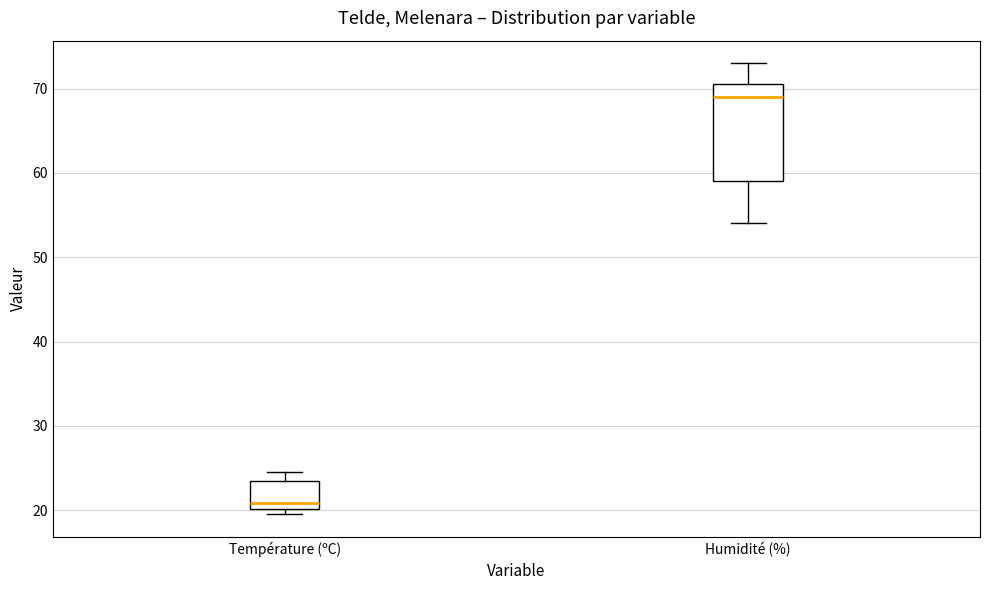

Which box is the tallest, from its lower edge to its upper edge?

Humidité (%)